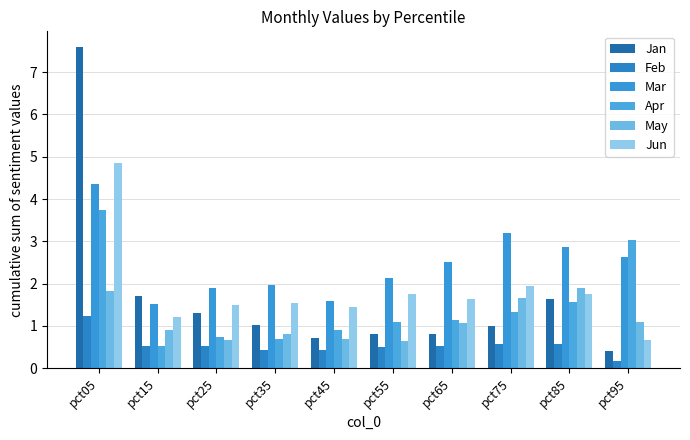

How many data points does each series have?

10